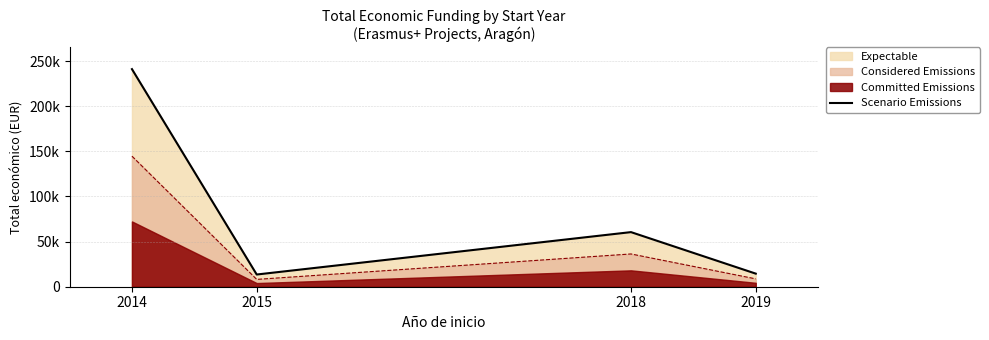

Is it true that the value at 2019 is 14501?

True